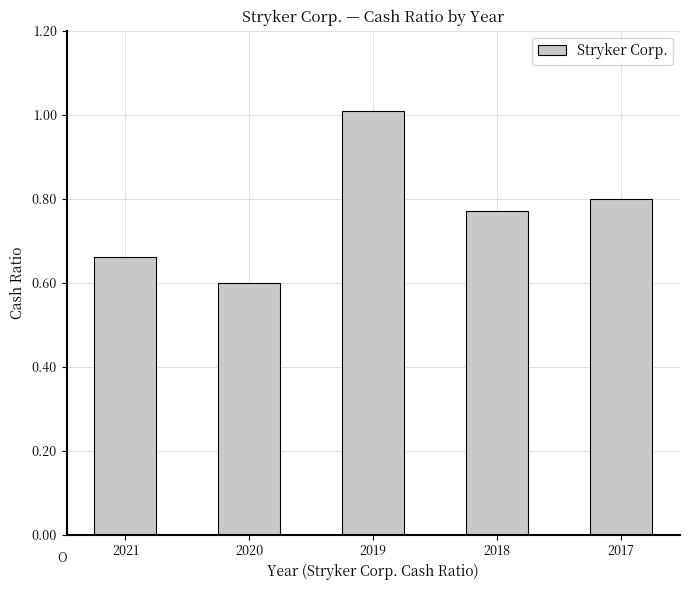

How many bars are there in total?

5